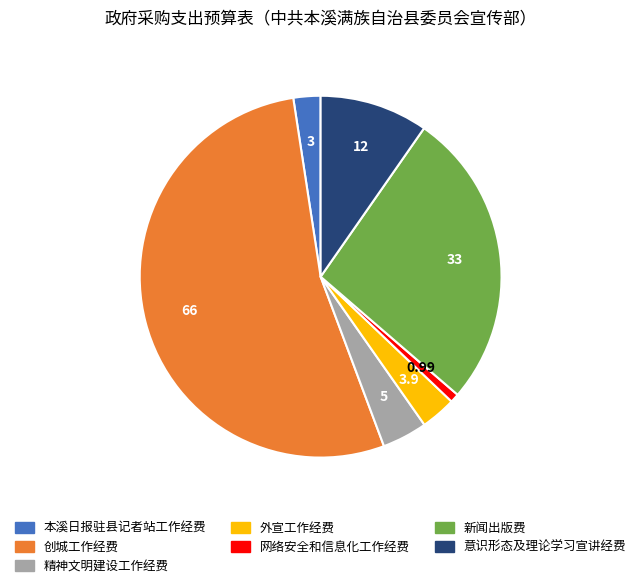

What is the largest slice in the pie chart?

创城工作经费